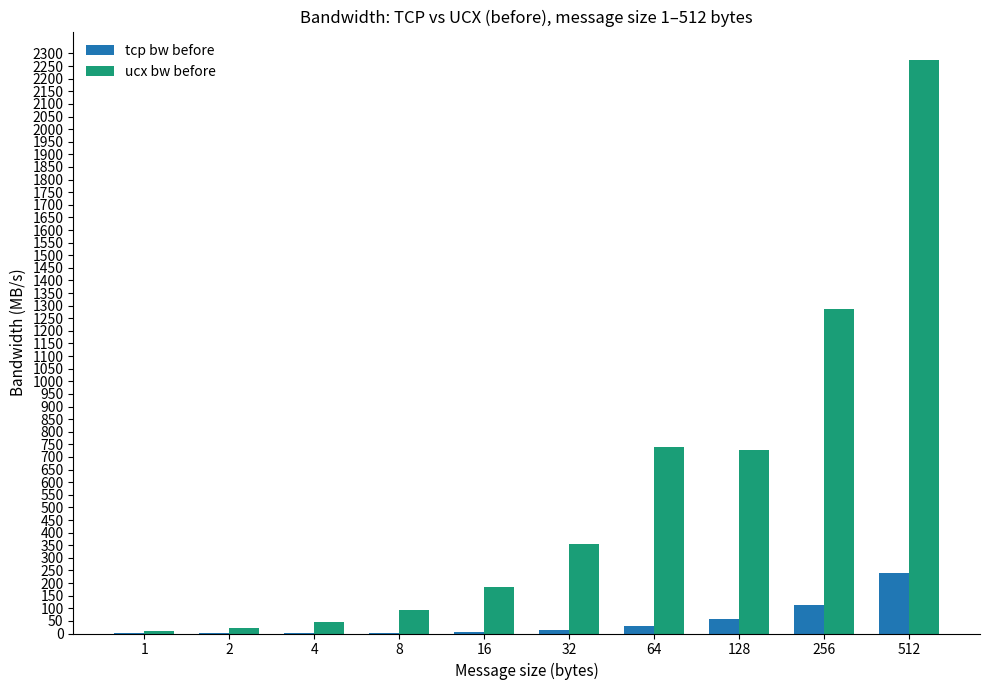

What is the average value of the tcp bw before series?

46.7